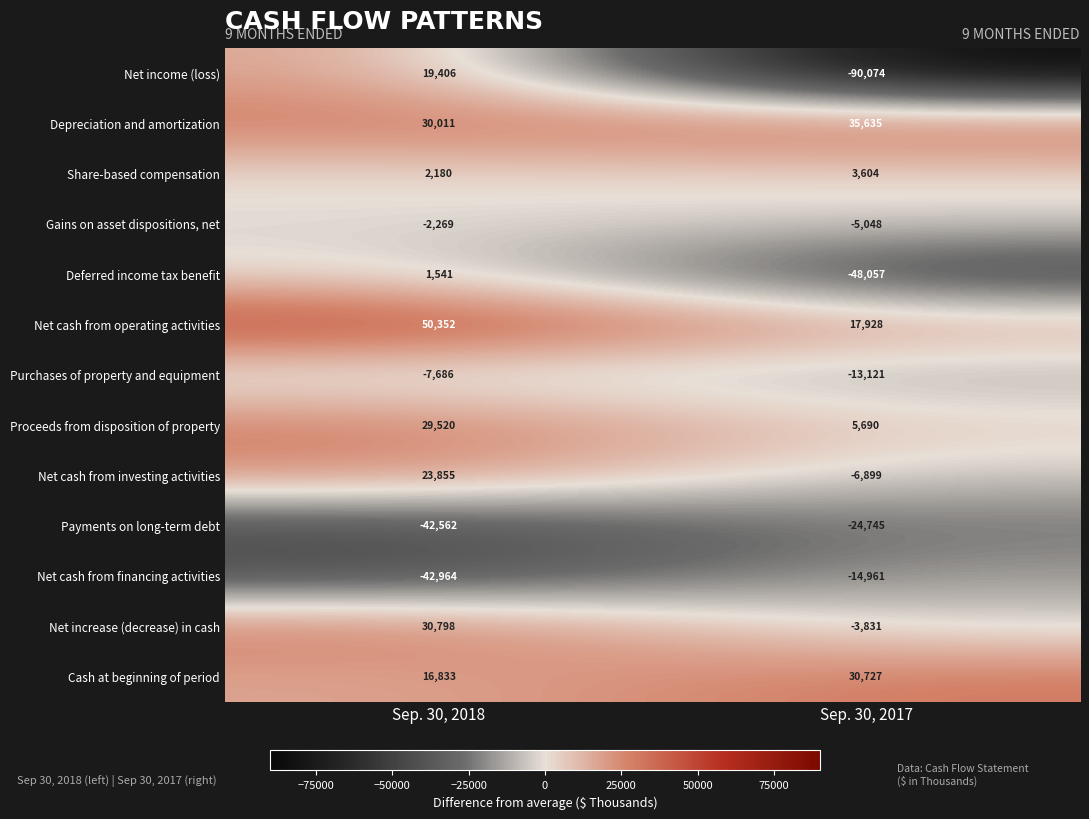

At which category is the sum across all series the highest?

Sep. 30, 2018